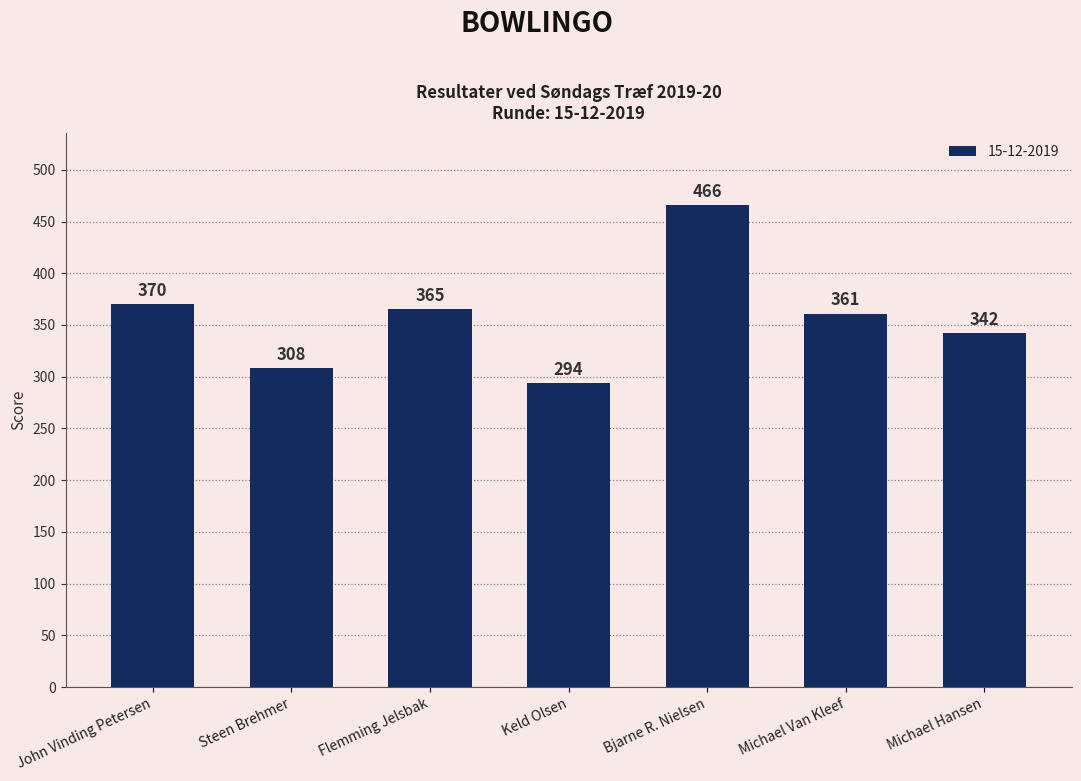

What is the label of the 5th bar from the left?

Bjarne R. Nielsen